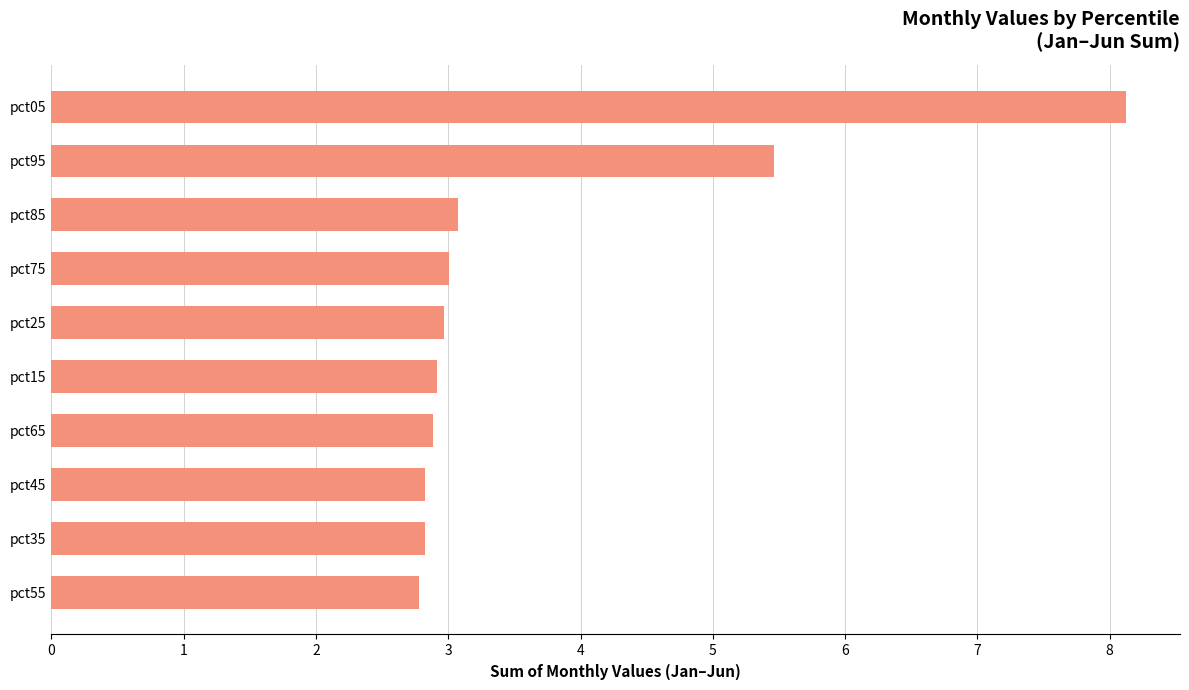

Reading bottom to top, transcribe all the data shown in this chart.

2.8	2.8	2.8	2.9	2.9	3.0	3.0	3.1	5.5	8.1